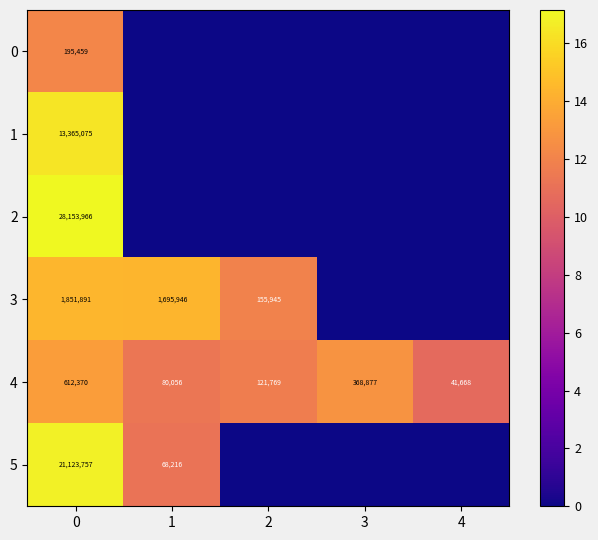

True or false: 4 has a value of 10.6 at 4.

True